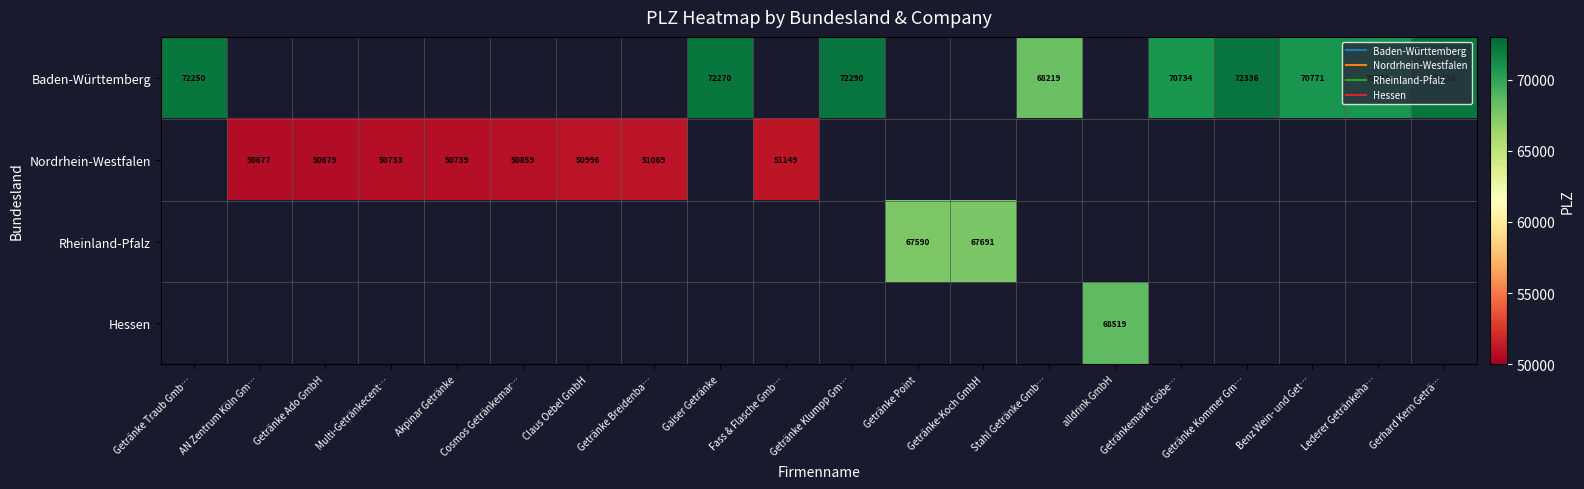

Rank the categories by Nordrhein-Westfalen value from lowest to highest.

Getränke Traub Gmb…, AN Zentrum Köln Gm…, Getränke Ado GmbH, Multi-Getränkecent…, Akpinar Getränke, Cosmos Getränkemar…, Claus Oebel GmbH, Getränke Breidenba…, Gaiser Getränke, Fass & Flasche Gmb…, Getränke Klumpp Gm…, Getränke Point, Getränke-Koch GmbH, Stahl Getränke Gmb…, alldrink GmbH, Getränkemarkt Göbe…, Getränke Kommer Gm…, Benz Wein- und Get…, Lederer Getränkeha…, Gerhard Kern Geträ…